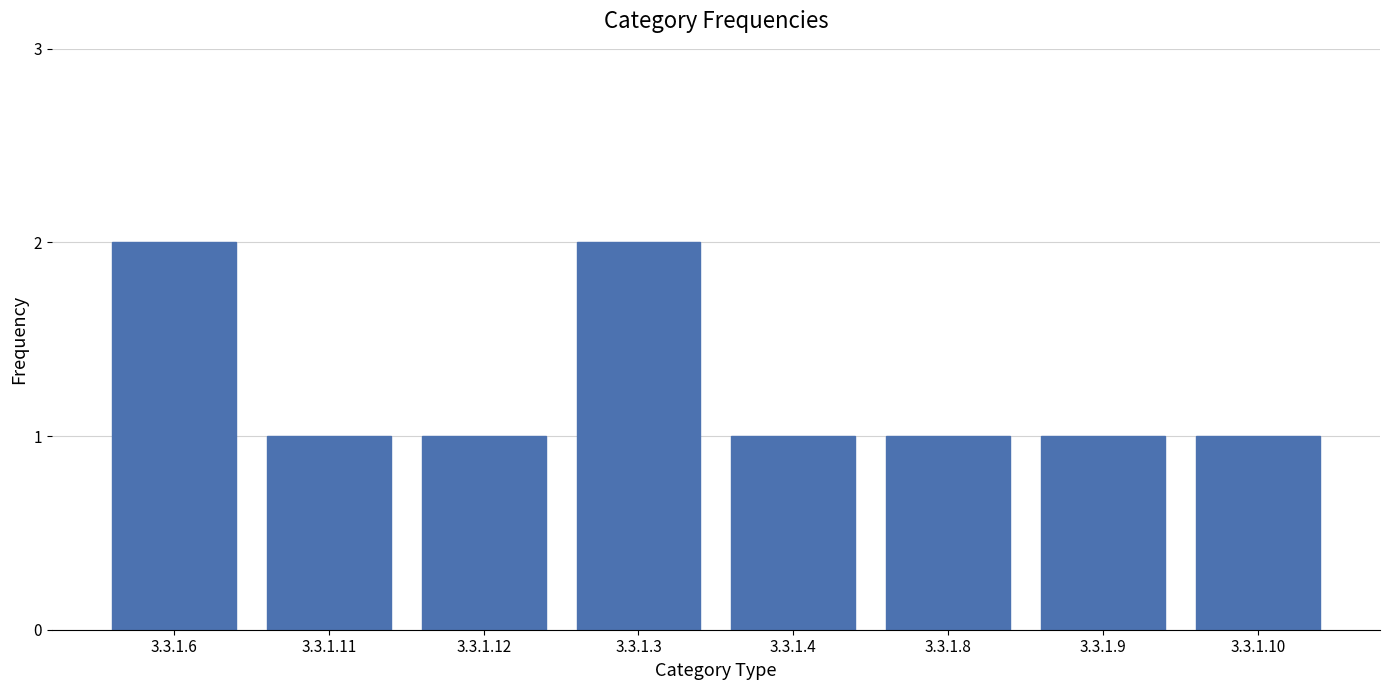

What is the label of the 1st bar from the left?

3.3.1.6